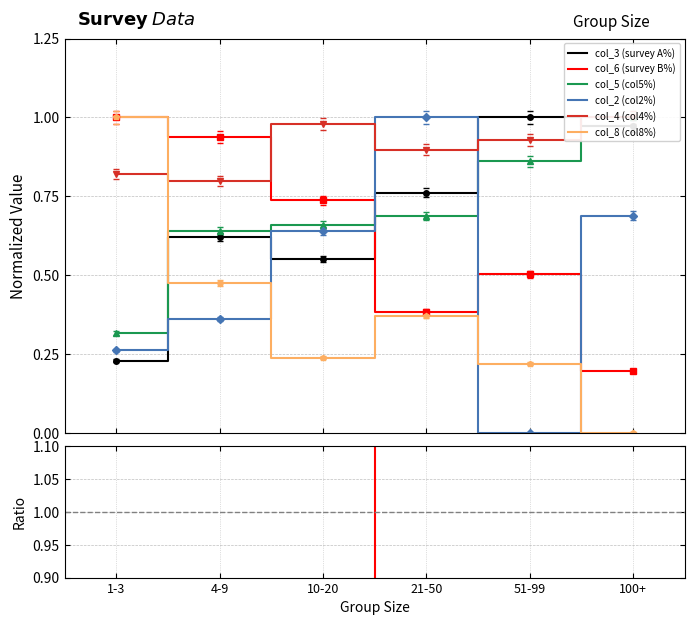

Rank the categories by col_8 (col8%) value from highest to lowest.

1-3, 4-9, 21-50, 10-20, 51-99, 100+